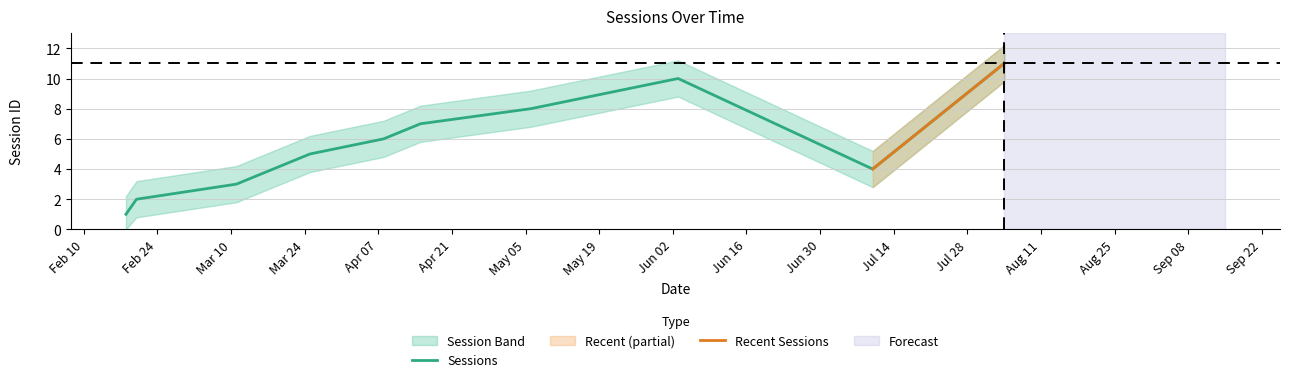

What is the greatest value displayed?

11